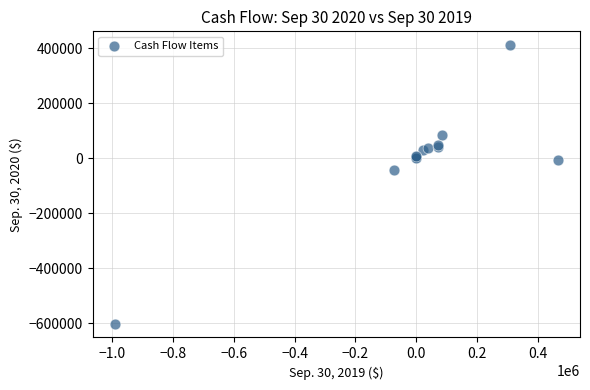

What Y value in the scatter plot is closest to -94452?

-42772